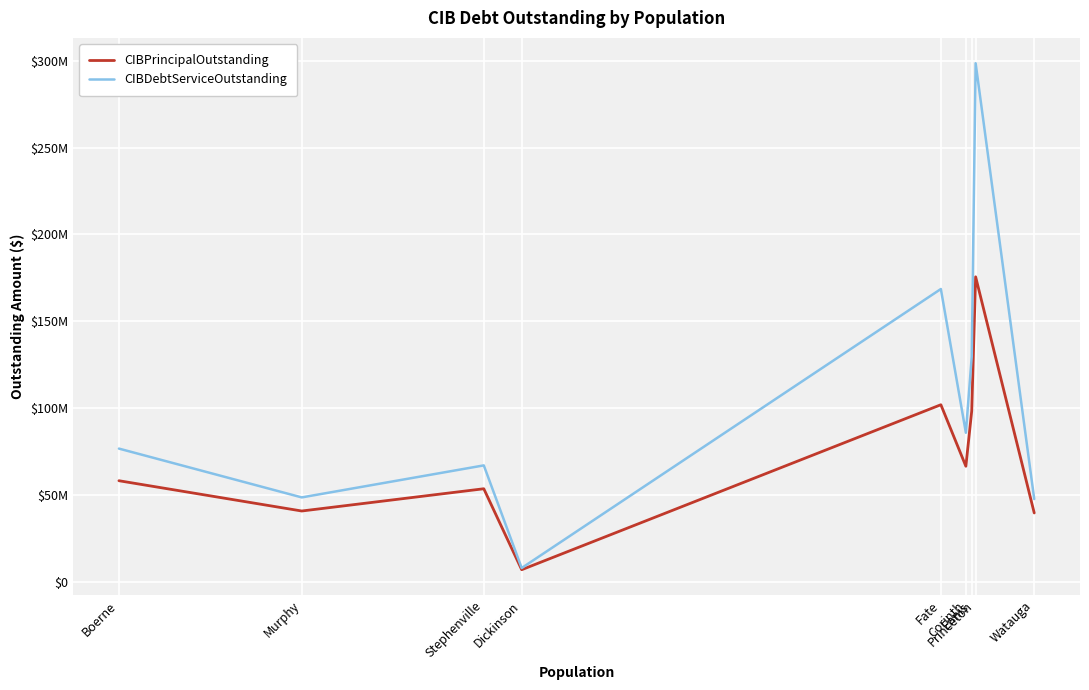

What is the label of the 3rd point from the left?

Stephenville